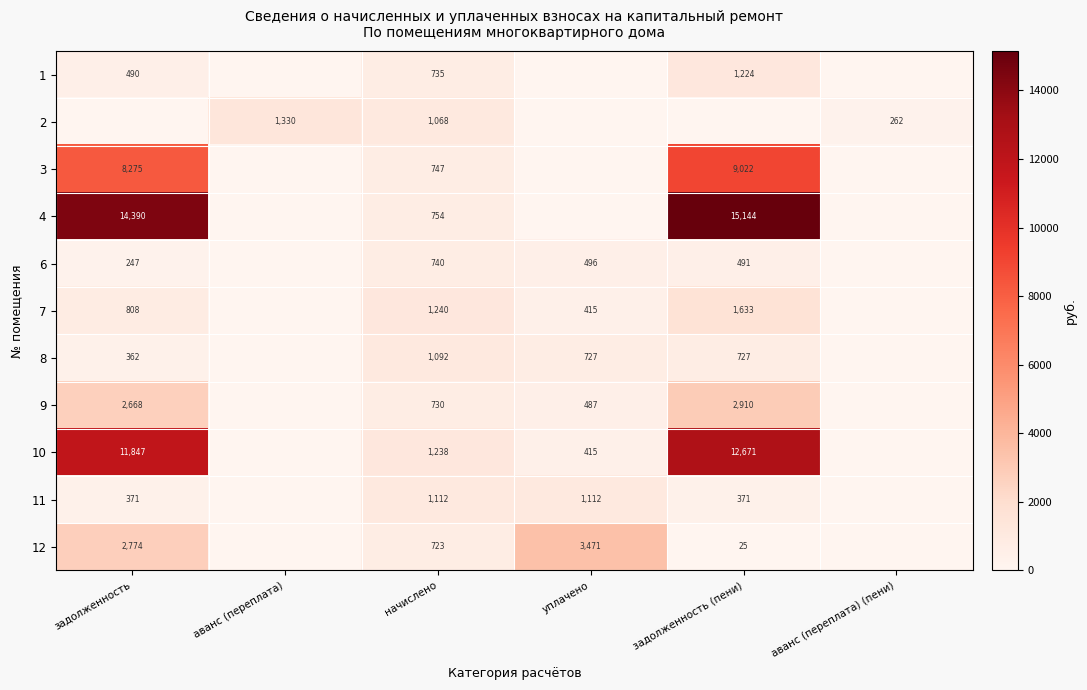

At how many categories does at least one series exceed 1646?

3